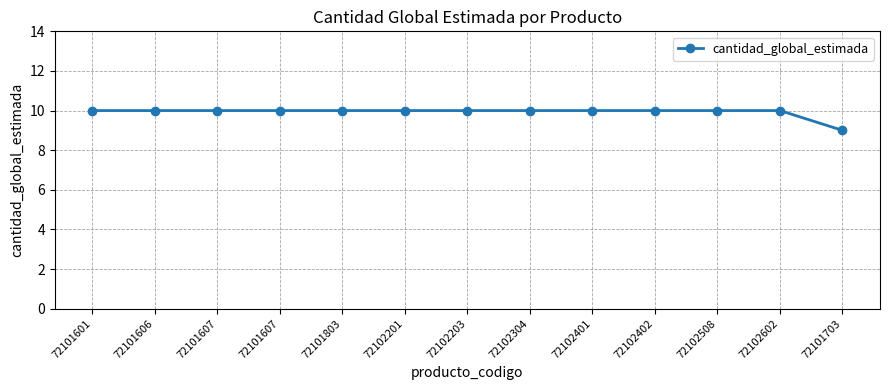

How many values are between 10 and 11?

12